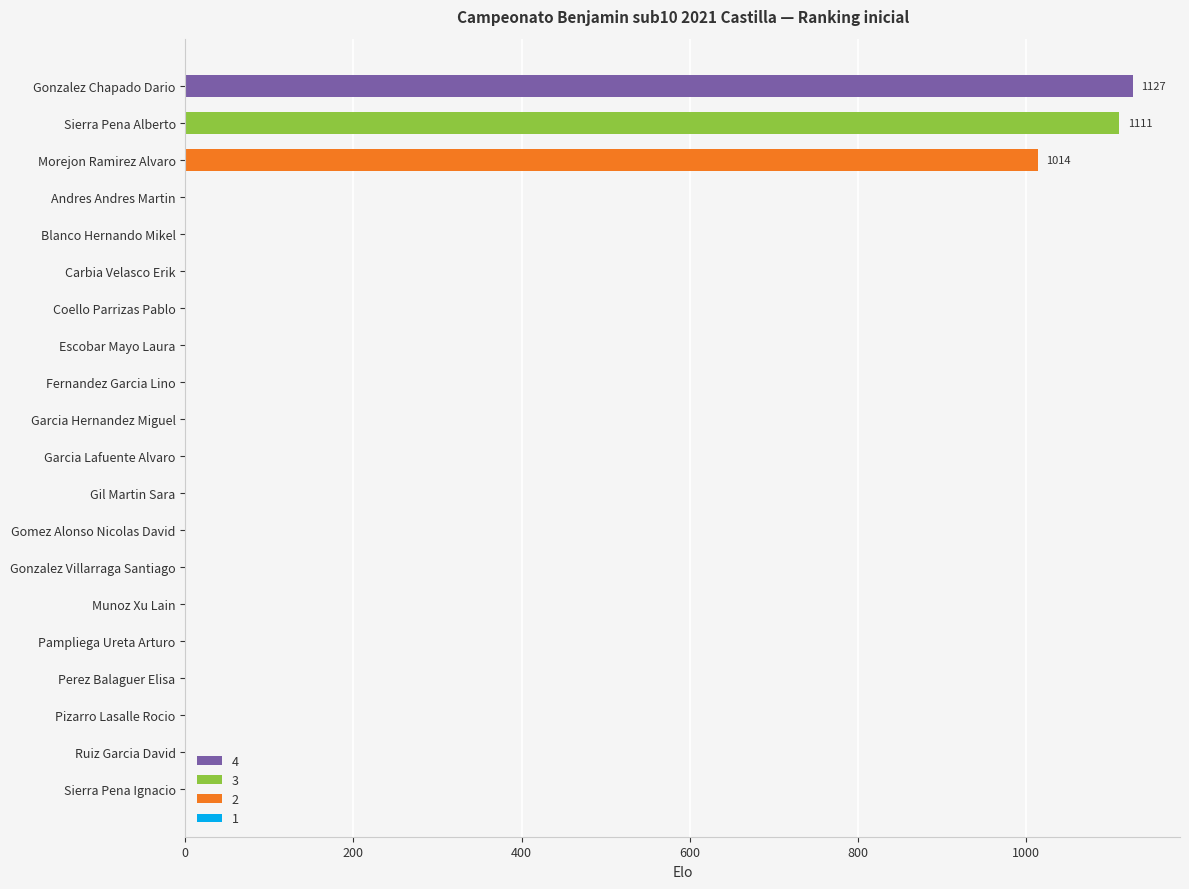

Reading bottom to top, transcribe all the data shown in this chart.

Sierra Pena Ignacio=0	Ruiz Garcia David=0	Pizarro Lasalle Rocio=0	Perez Balaguer Elisa=0	Pampliega Ureta Arturo=0	Munoz Xu Lain=0	Gonzalez Villarraga Santiago=0	Gomez Alonso Nicolas David=0	Gil Martin Sara=0	Garcia Lafuente Alvaro=0	Garcia Hernandez Miguel=0	Fernandez Garcia Lino=0	Escobar Mayo Laura=0	Coello Parrizas Pablo=0	Carbia Velasco Erik=0	Blanco Hernando Mikel=0	Andres Andres Martin=0	Morejon Ramirez Alvaro=1014	Sierra Pena Alberto=1111	Gonzalez Chapado Dario=1127